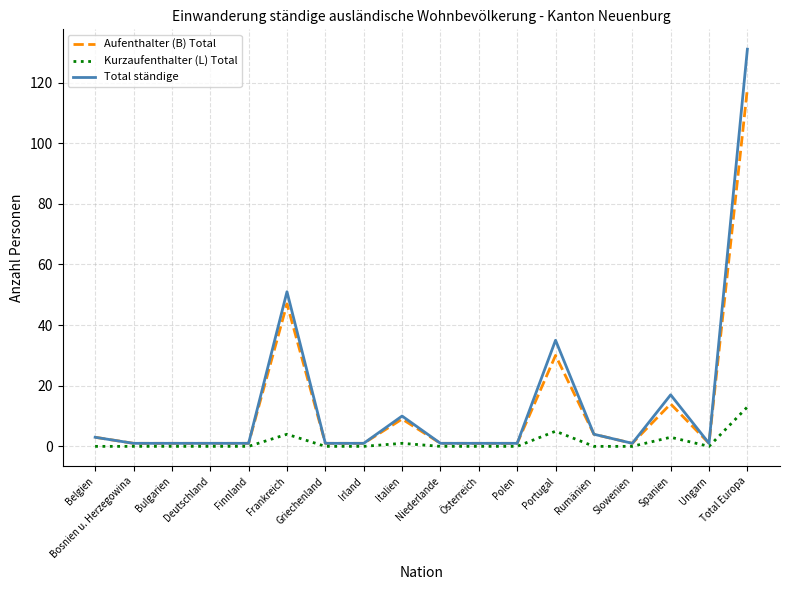

Reading right to left, transcribe all the data shown in this chart.

Aufenthalter (B) Total: 118	1	14	1	4	30	1	1	1	9	1	1	47	1	1	1	1	3
Kurzaufenthalter (L) Total: 13	0	3	0	0	5	0	0	0	1	0	0	4	0	0	0	0	0
Total ständige: 131	1	17	1	4	35	1	1	1	10	1	1	51	1	1	1	1	3